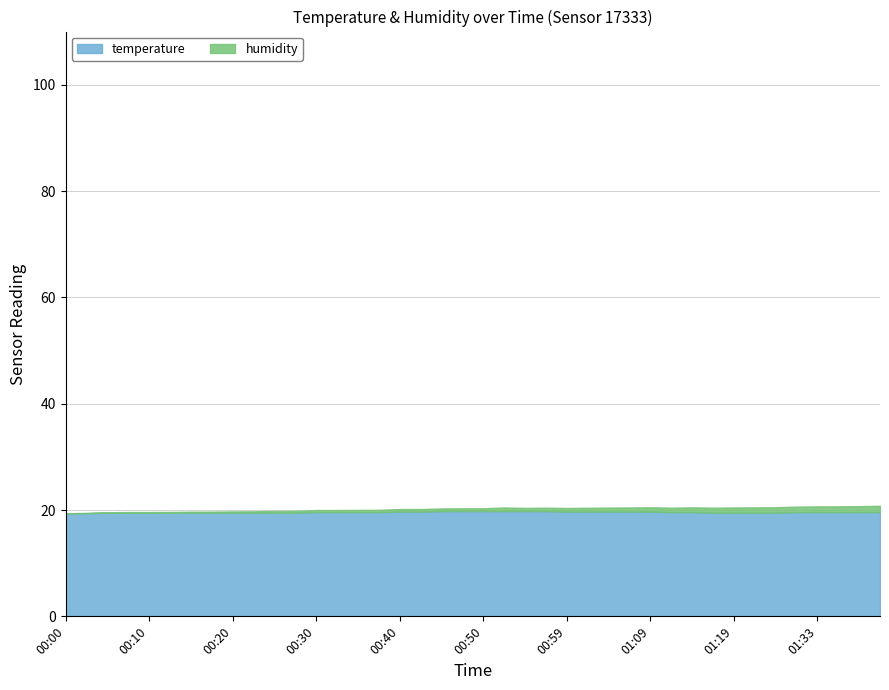

What is the highest value of the temperature series?

19.8